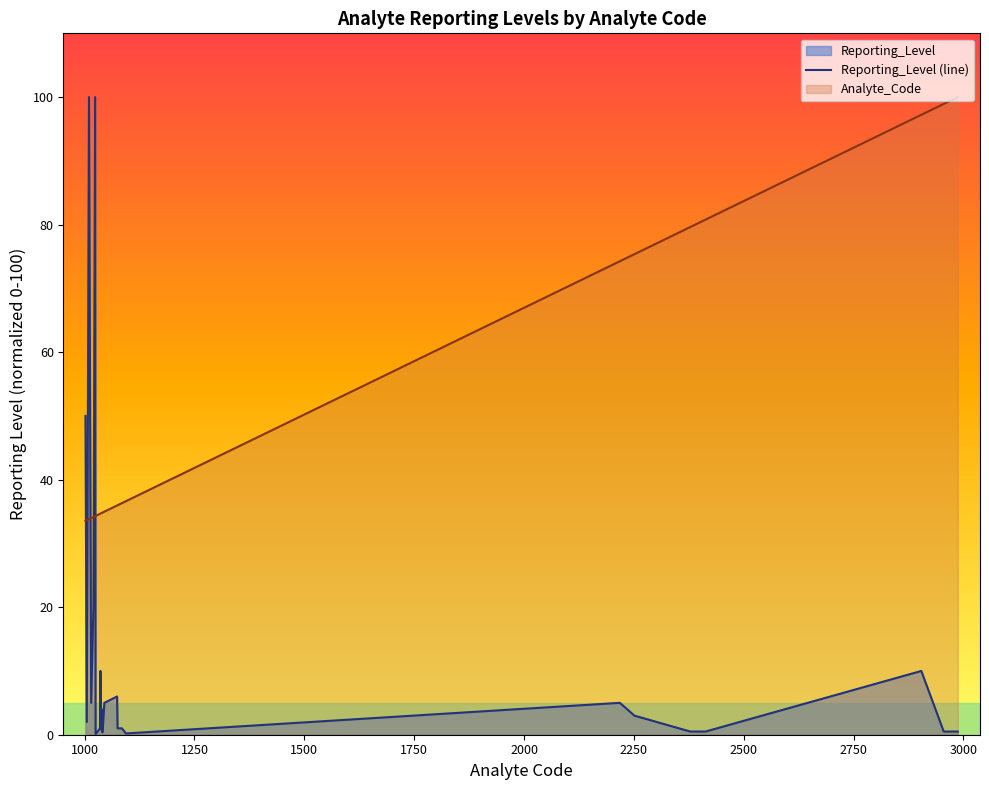

What is the maximum value for Analyte_Code?

100.0